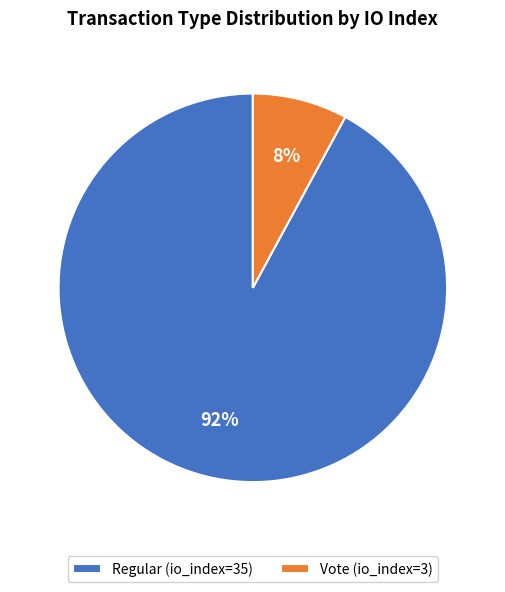

The Vote (io_index=3) slice represents 16% of the pie. True or false?

False